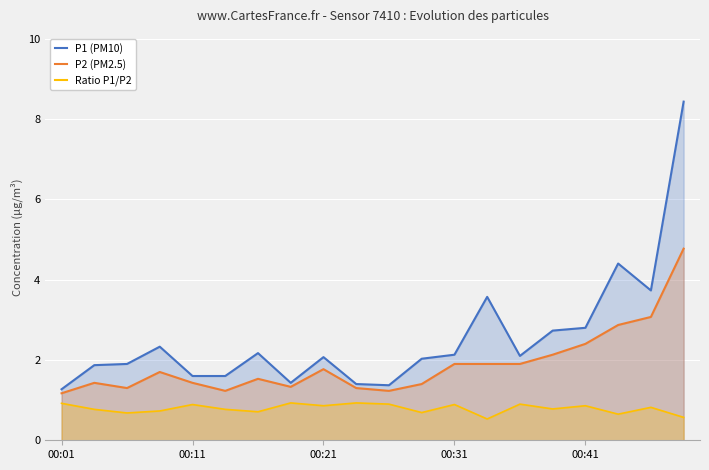

True or false: P2 (PM2.5) and P1 (PM10) cross at least once.

False